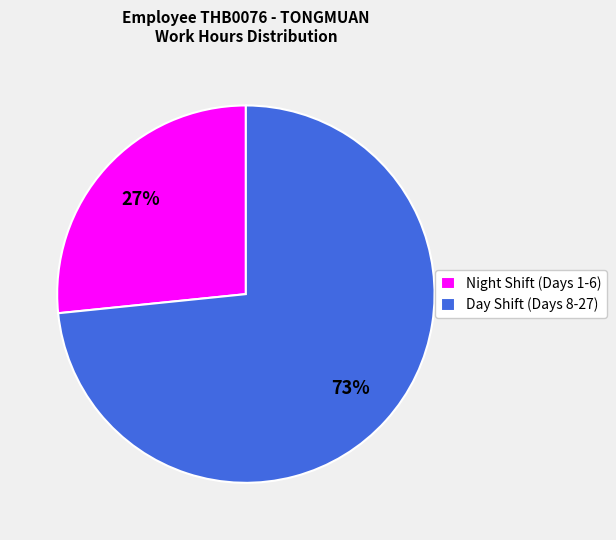

To the nearest percent, what percentage of the pie is Night Shift (Days 1-6)?

27%